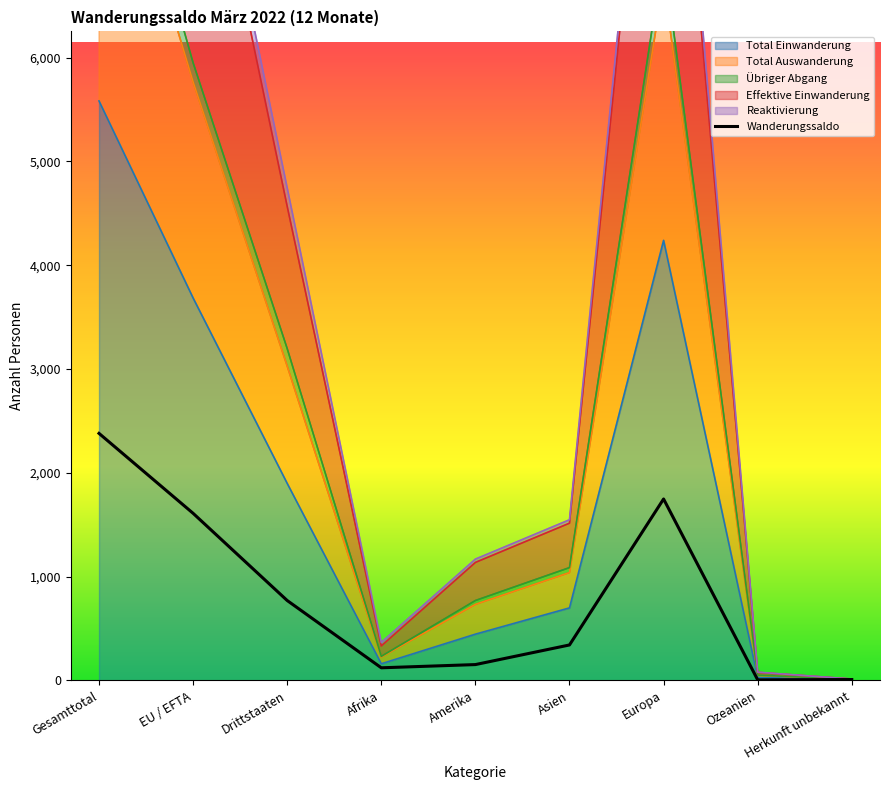

What is the spread (max minus min) of values at Afrika?

244